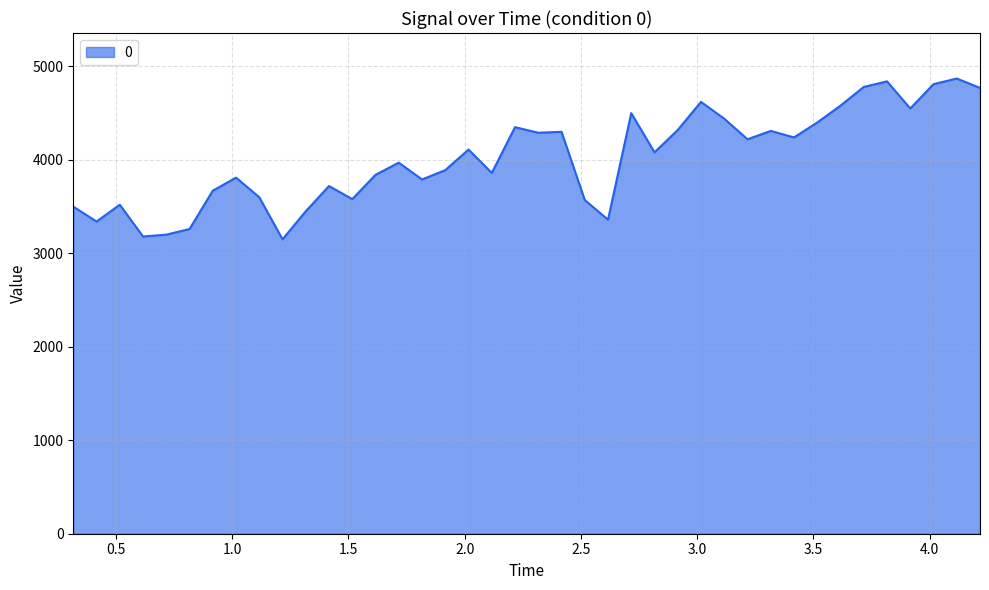

How many lines are shown in the chart?

1